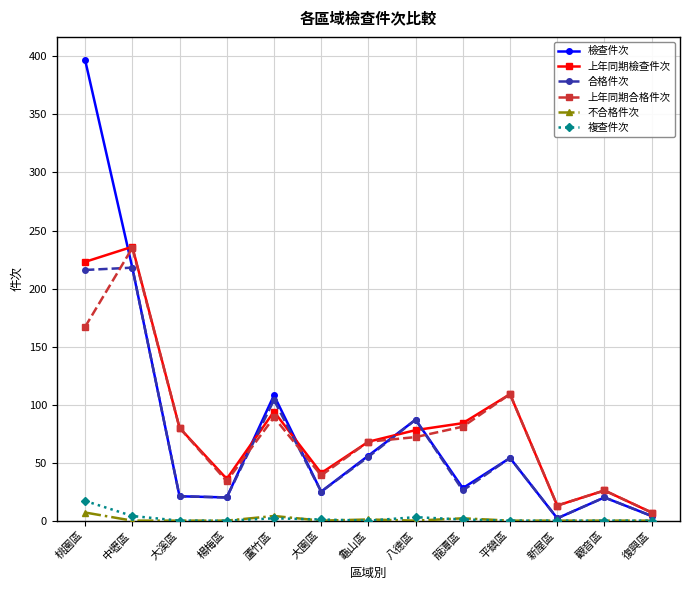

What is the spread (max minus min) of values at 觀音區?

26